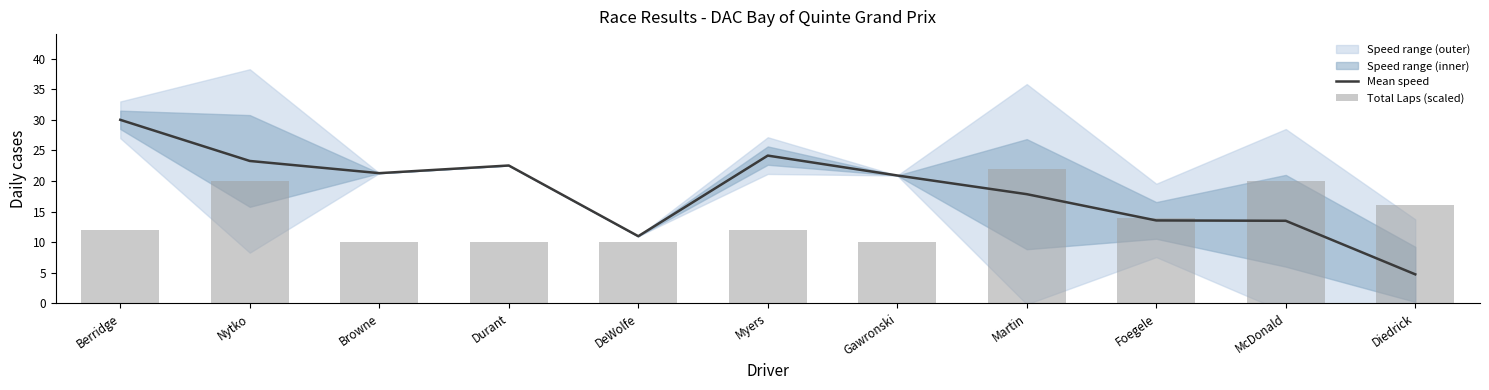

What is the label of the 4th bar from the left?

Durant